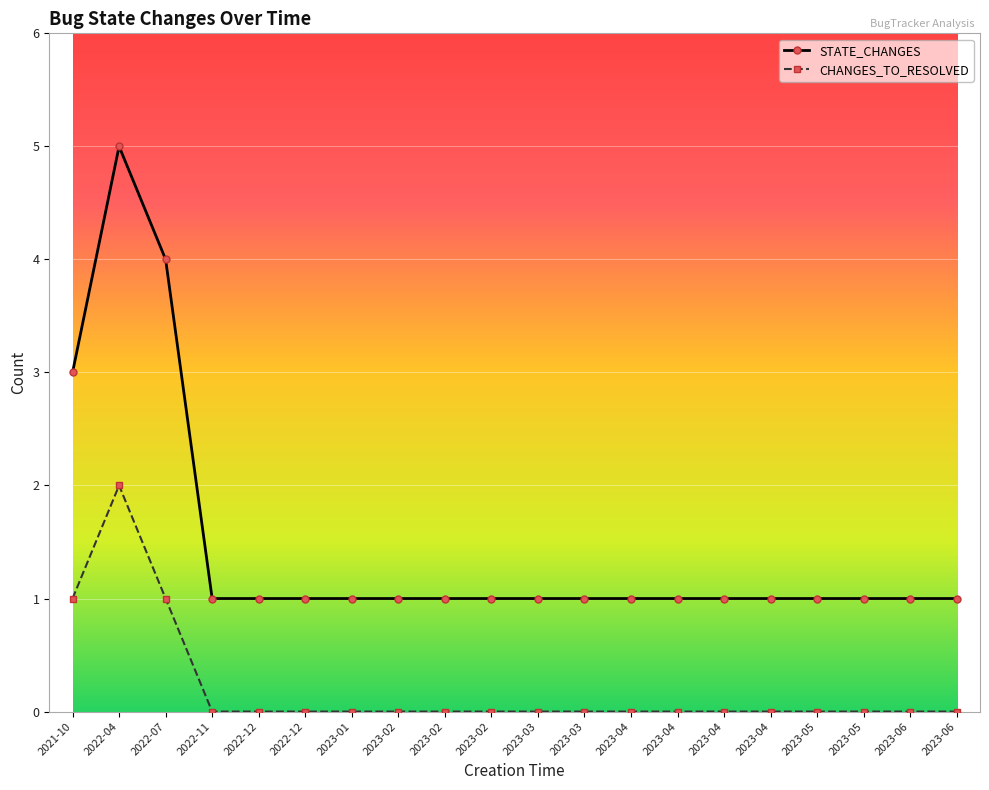

How many lines are shown in the chart?

2